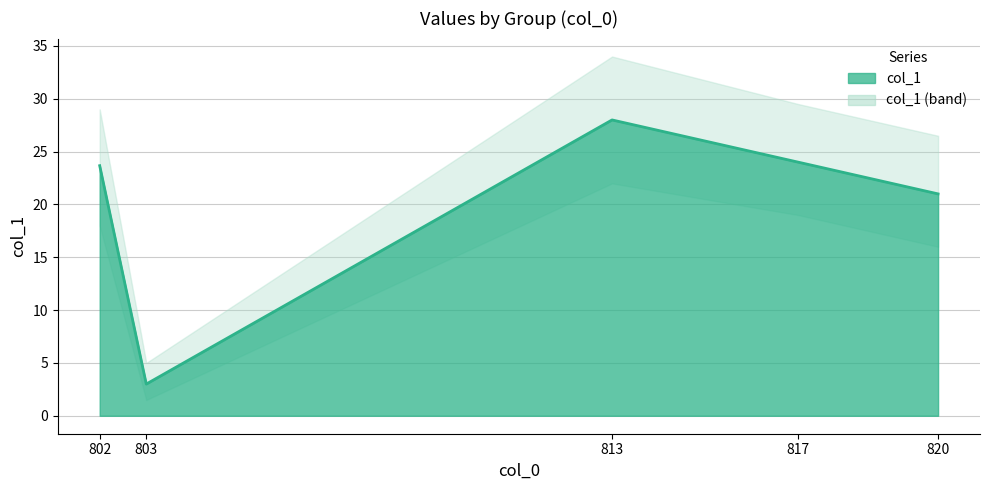

The chart shows a value of 24 at 817. True or false?

True